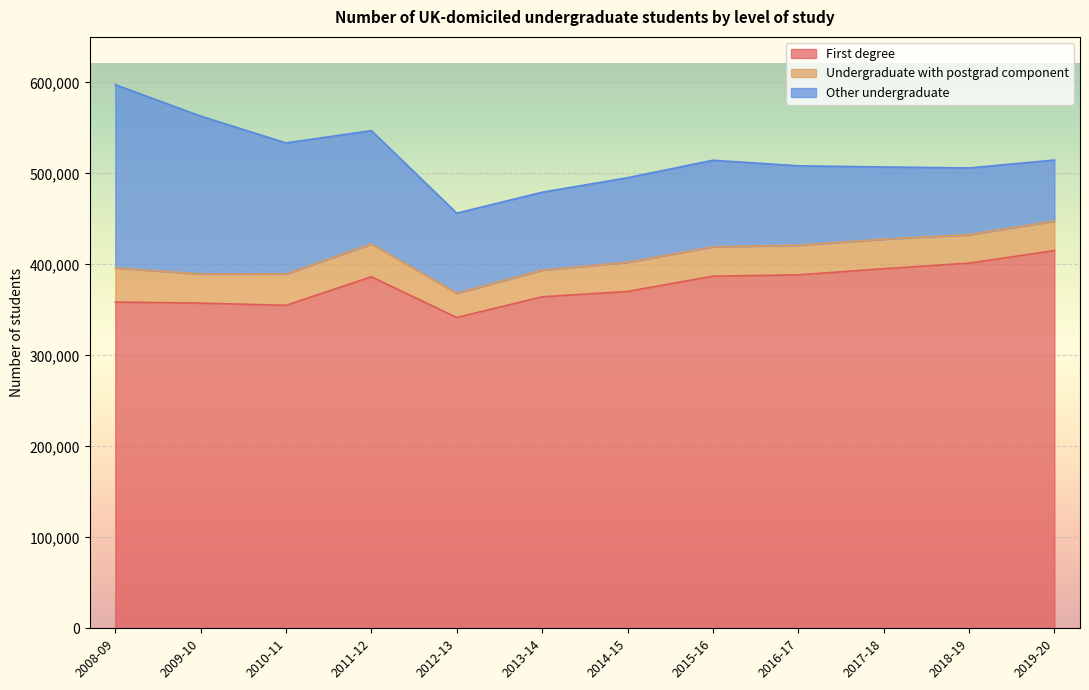

Which series changed the most between 2016-17 and 2018-19?

Other undergraduate